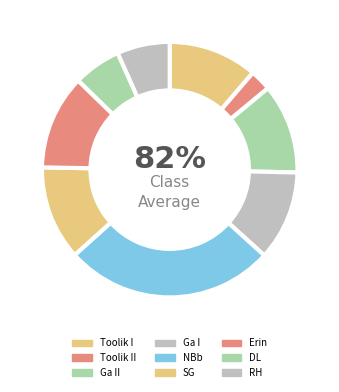

How many segments does this pie chart have?

9